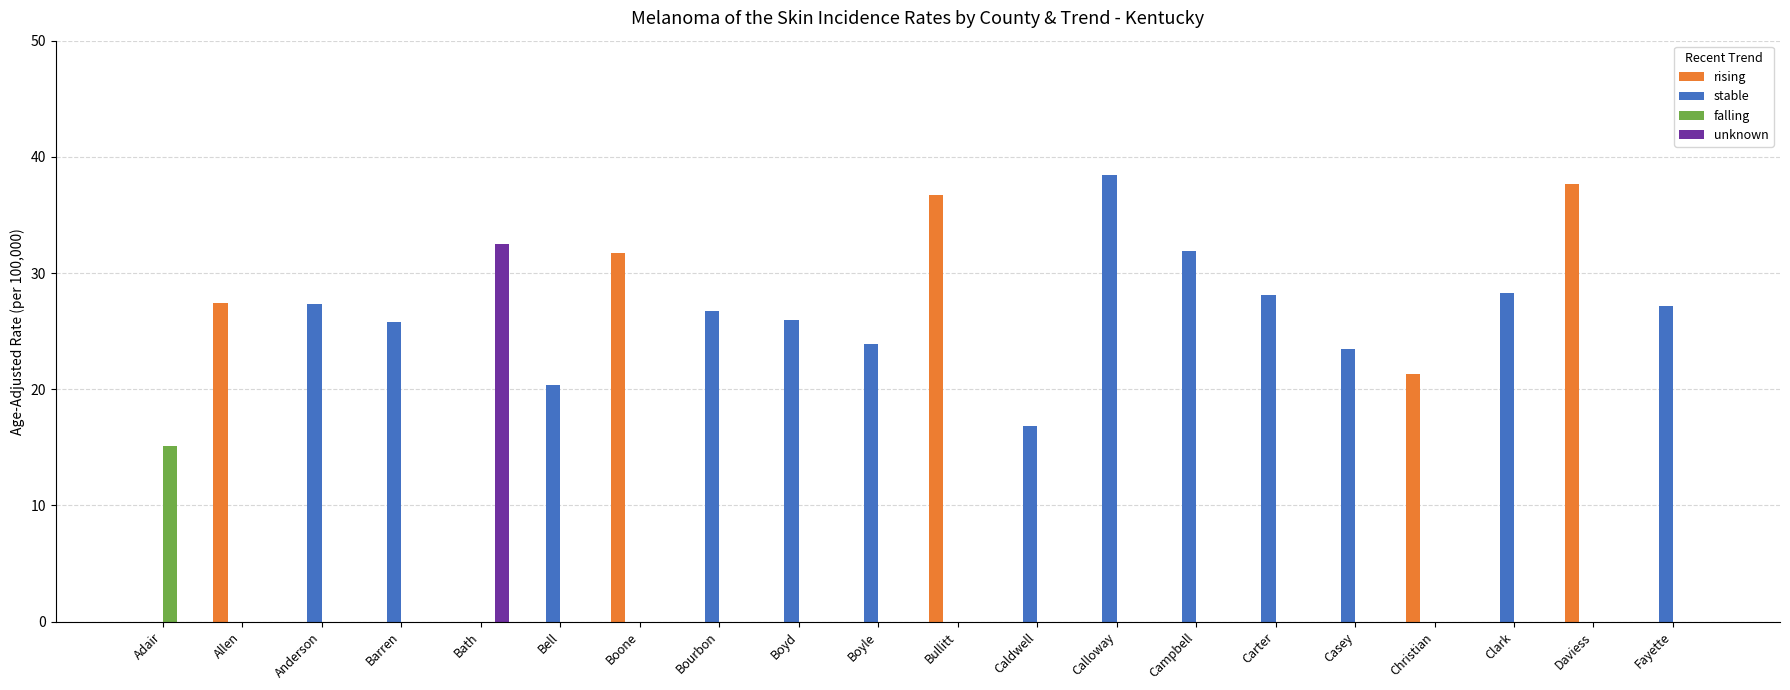

At which label does stable reach its peak?

Calloway